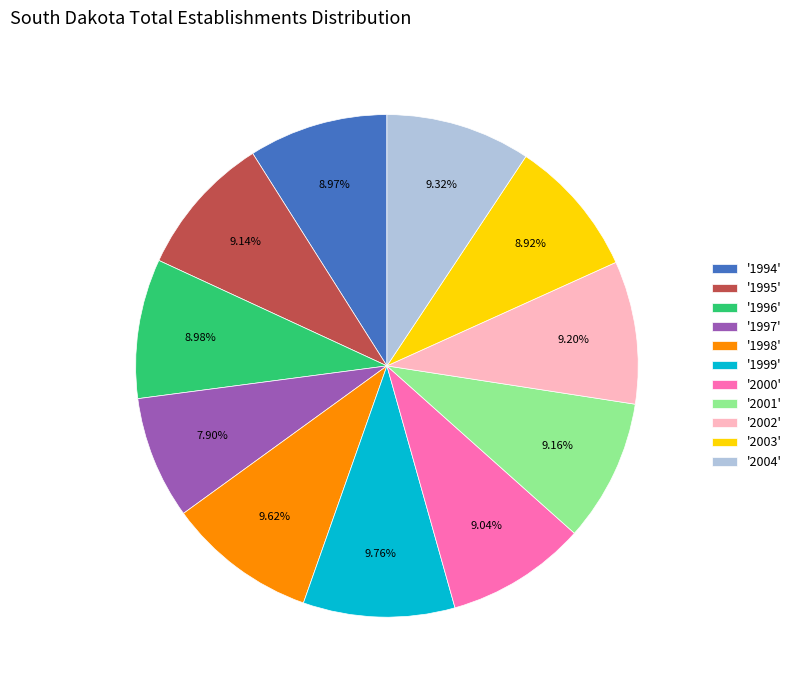

What is the ratio of the value at '1998' to the value at '2004'?

1.0